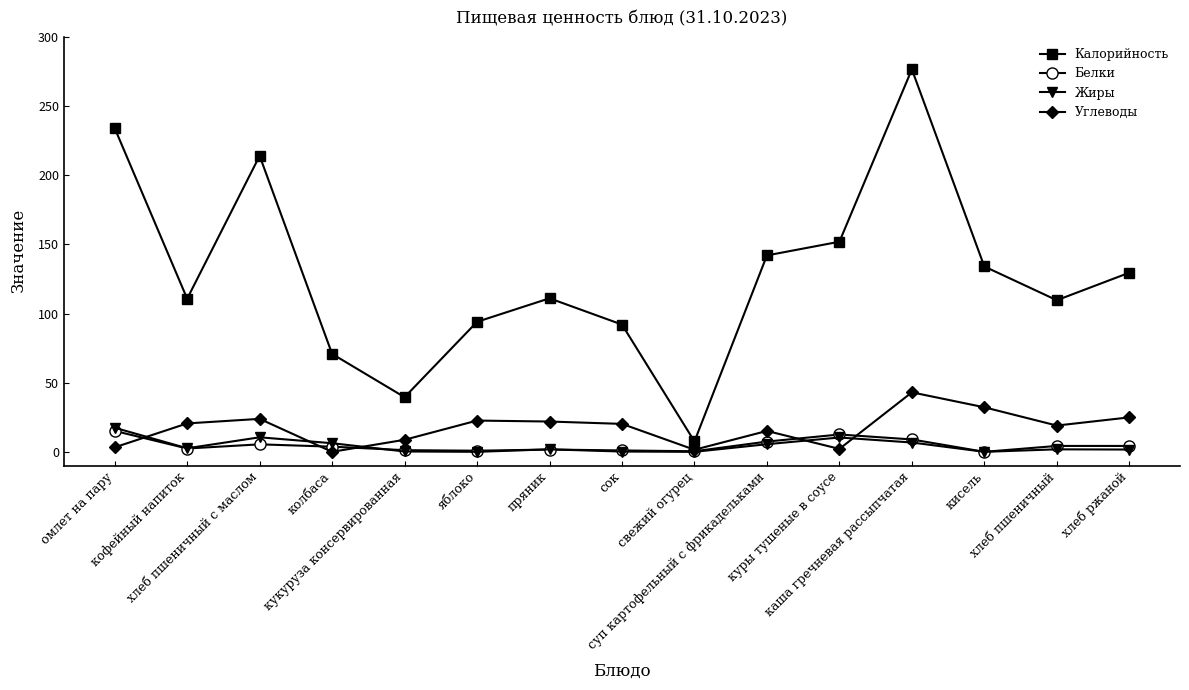

True or false: Калорийность and Жиры cross at least once.

False